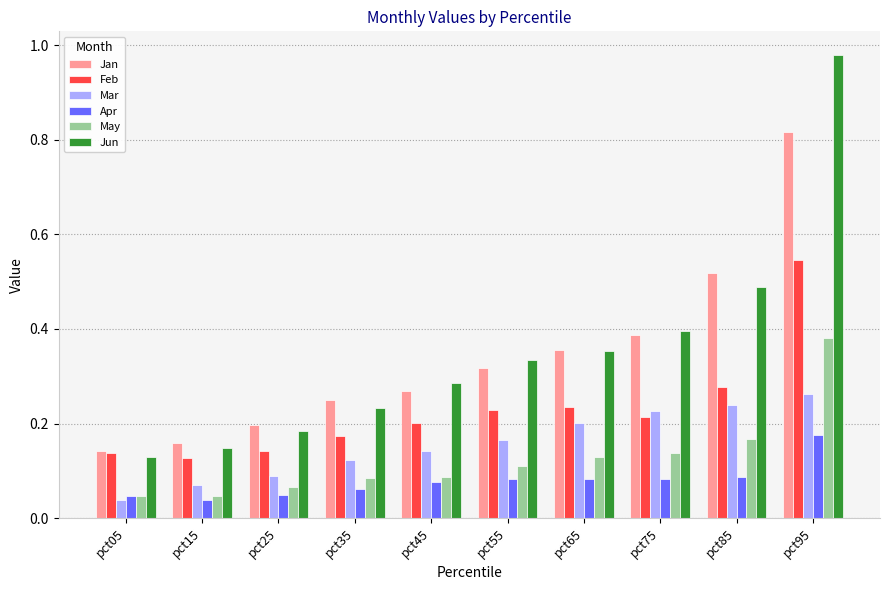

How many series are shown in this chart?

6